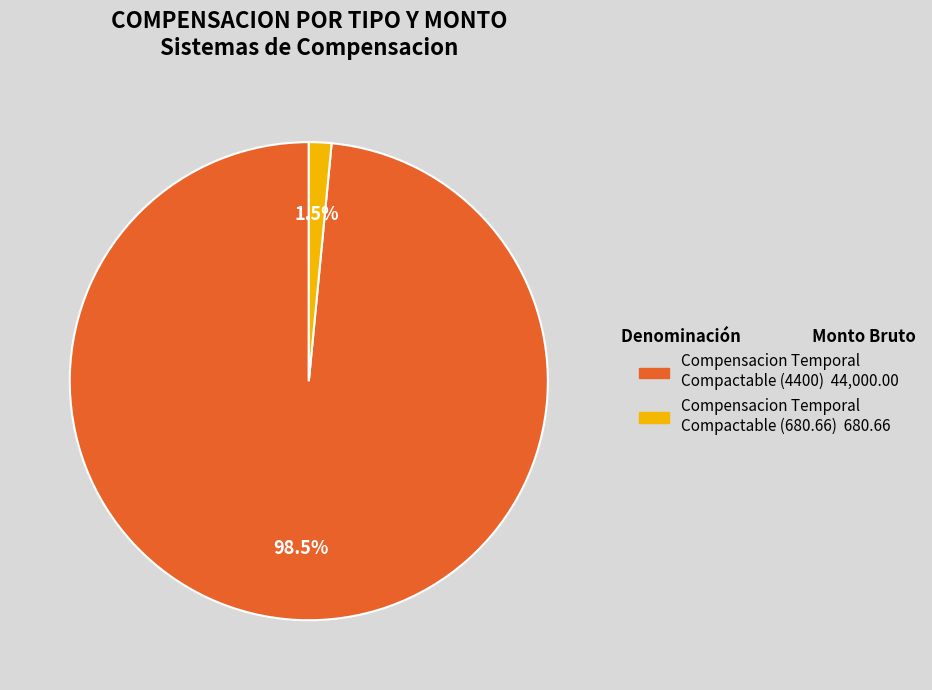

Is there any slice that represents more than half of the pie?

Yes